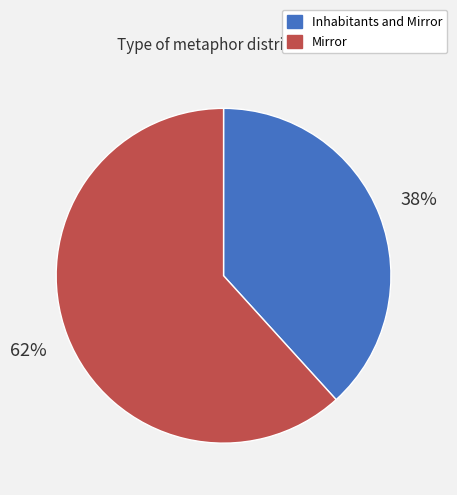

What is the ratio of the value at Inhabitants and Mirror to the value at Mirror?

0.6